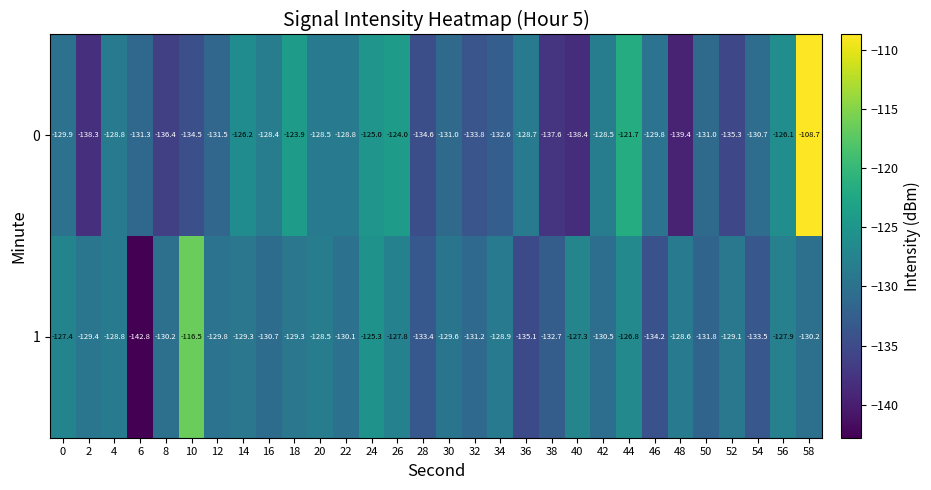

True or false: 1 has a value of -116.5 at 10.

True